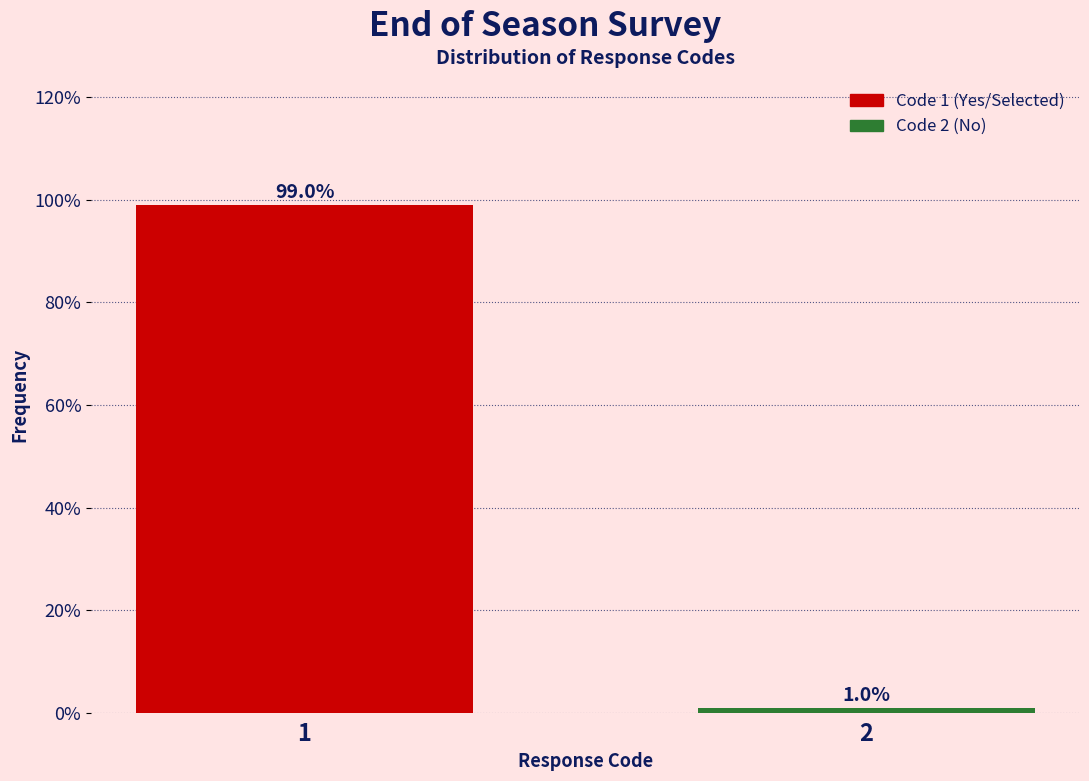

Reading left to right, what are all the values shown in this chart?

99	1